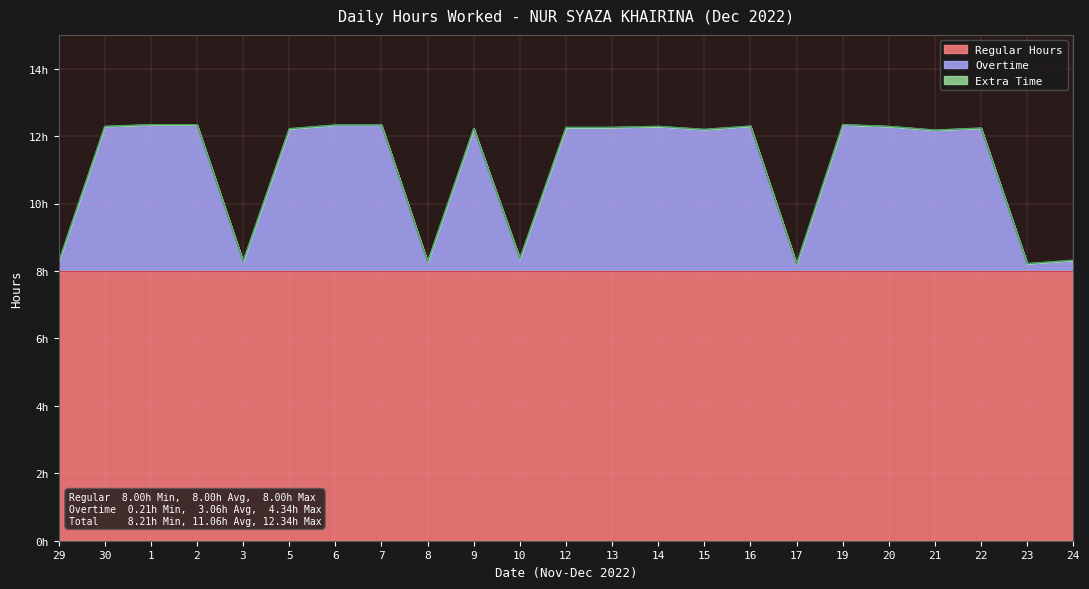

Does the chart have visible grid lines?

Yes